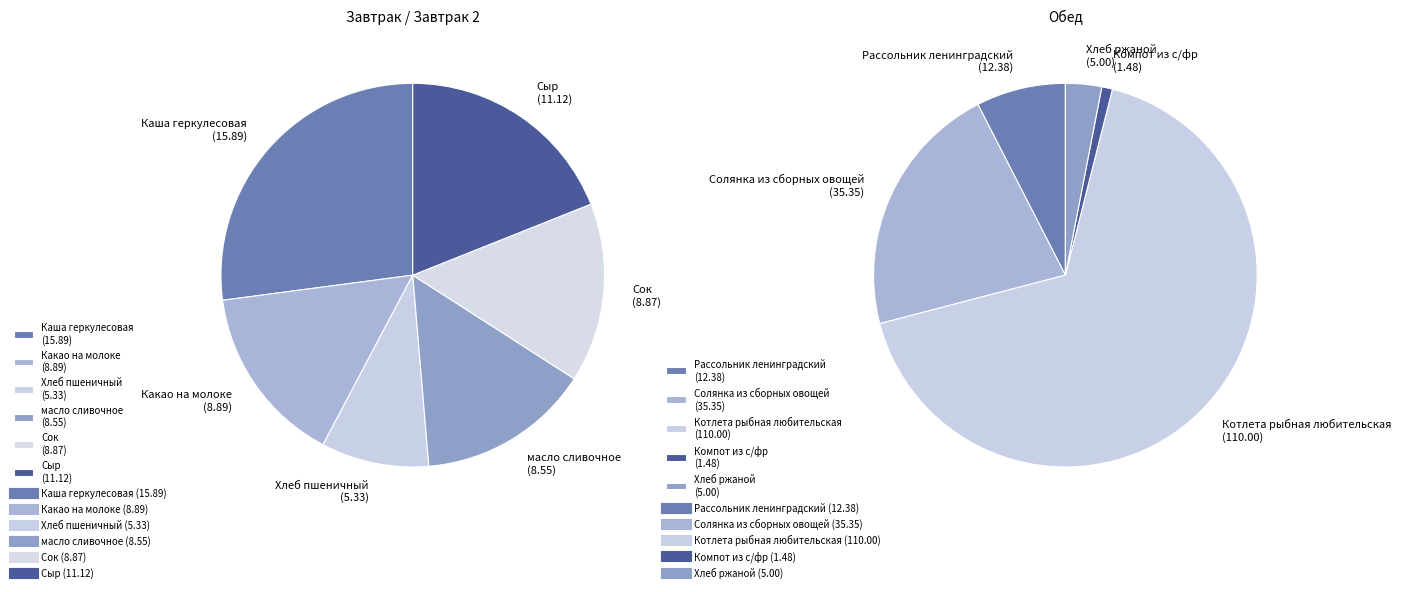

Is Компот из с/фр the majority of the pie?

No